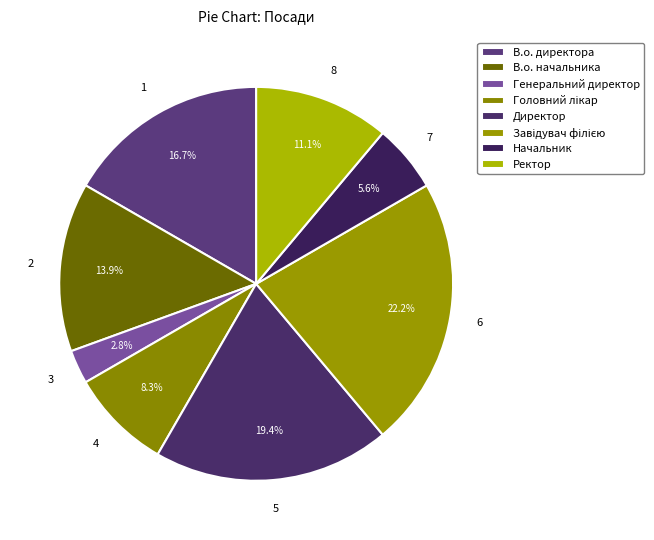

The Генеральний директор slice represents 3% of the pie. True or false?

True